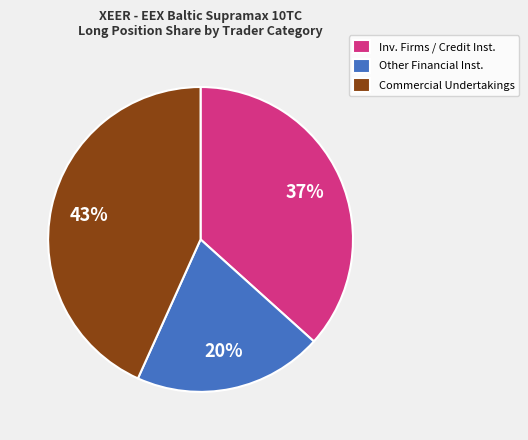

Which has a higher value, Commercial Undertakings or Inv. Firms / Credit Inst.?

Commercial Undertakings